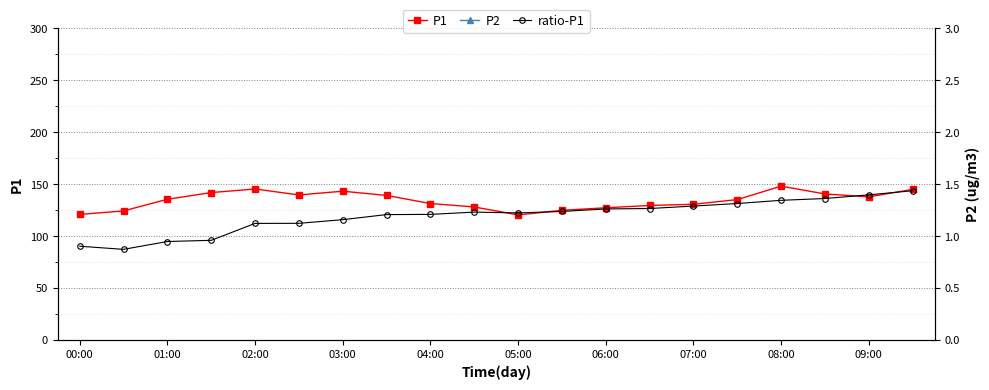

How many lines are shown in the chart?

3